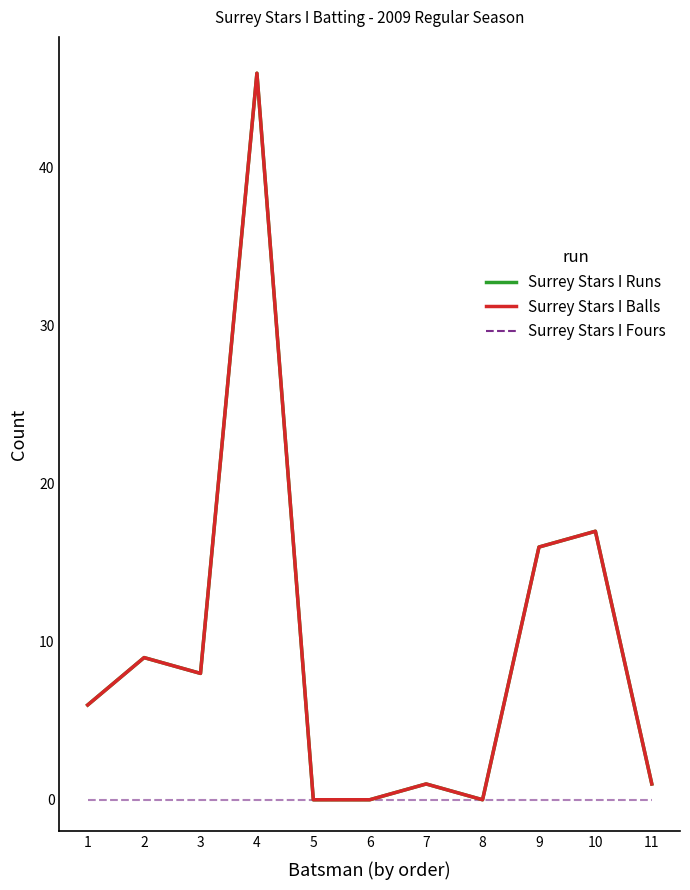

Between 8 and 11, which series saw the biggest shift?

Surrey Stars I Runs